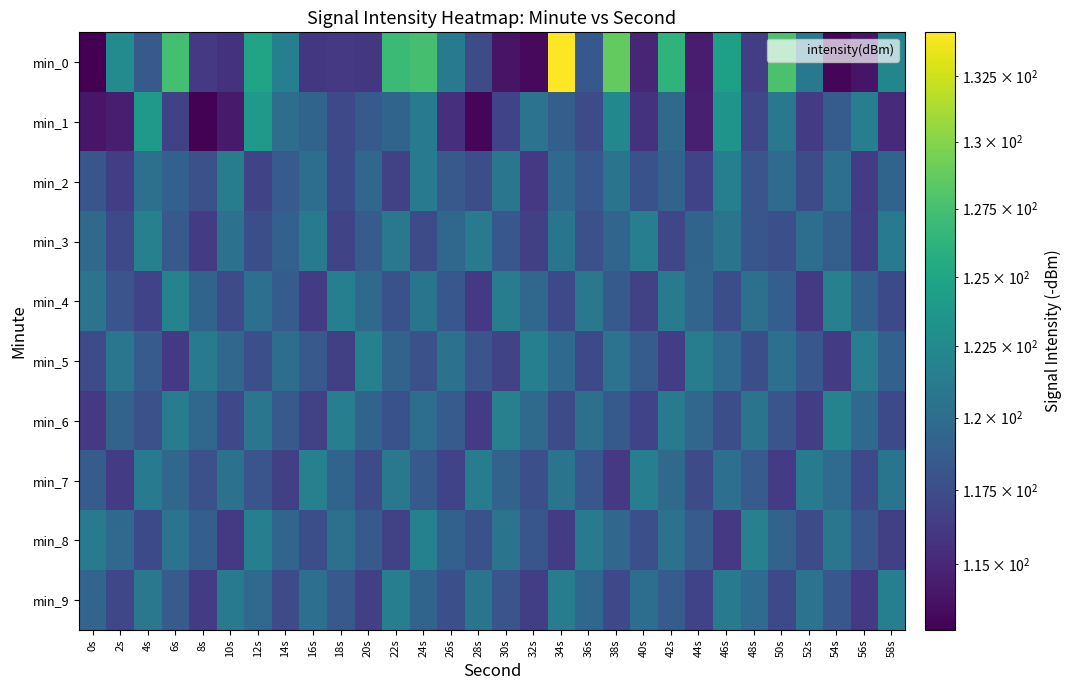

Reading left to right, transcribe all the data shown in this chart.

min_0: 0s=112.8	2s=122.7	4s=118.4	6s=127.5	8s=116.1	10s=115.7	12s=124.9	14s=121.6	16s=116.1	18s=116.1	20s=116.0	22s=127.0	24s=127.5	26s=121.1	28s=117.5	30s=113.9	32s=113.3	34s=134.2	36s=118.3	38s=128.7	40s=115.0	42s=126.3	44s=114.3	46s=124.5	48s=116.4	50s=127.6	52s=121.0	54s=113.2	56s=113.9	58s=122.2
min_1: 0s=114.0	2s=114.5	4s=123.9	6s=116.8	8s=113.0	10s=114.3	12s=123.9	14s=120.1	16s=119.3	18s=117.2	20s=118.5	22s=119.3	24s=121.1	26s=115.6	28s=113.2	30s=116.8	32s=120.5	34s=118.9	36s=117.4	38s=122.3	40s=115.7	42s=119.8	44s=114.6	46s=123.4	48s=117.1	50s=120.9	52s=116.3	54s=118.7	56s=121.5	58s=115.2
min_2: 0s=118.2	2s=116.5	4s=120.3	6s=119.1	8s=117.8	10s=121.4	12s=116.9	14s=118.6	16s=120.1	18s=117.3	20s=119.5	22s=116.7	24s=121.2	26s=118.4	28s=117.6	30s=120.8	32s=116.1	34s=119.7	36s=118.3	38s=120.6	40s=117.9	42s=119.2	44s=116.8	46s=121.6	48s=118.1	50s=119.9	52s=117.5	54s=120.2	56s=116.4	58s=119.3
min_3: 0s=119.8	2s=117.2	4s=121.7	6s=118.5	8s=116.3	10s=120.4	12s=117.6	14s=119.1	16s=121.3	18s=116.9	20s=118.7	22s=120.9	24s=117.4	26s=119.6	28s=121.1	30s=118.3	32s=116.6	34s=120.7	36s=117.8	38s=119.4	40s=121.5	42s=117.1	44s=119.3	46s=120.6	48s=118.2	50s=117.7	52s=120.1	54s=118.9	56s=116.5	58s=121.2
min_4: 0s=120.5	2s=118.1	4s=116.8	6s=121.9	8s=119.3	10s=117.5	12s=120.2	14s=118.7	16s=116.4	18s=121.6	20s=119.8	22s=117.9	24s=120.7	26s=118.3	28s=116.1	30s=121.4	32s=119.6	34s=117.2	36s=120.9	38s=118.5	40s=116.7	42s=121.1	44s=119.4	46s=117.6	48s=120.3	50s=118.8	52s=116.2	54s=121.7	56s=119.1	58s=117.3
min_5: 0s=117.4	2s=120.8	4s=118.6	6s=116.2	8s=121.3	10s=119.5	12s=117.7	14s=120.1	16s=118.4	18s=116.6	20s=121.8	22s=119.2	24s=117.8	26s=120.4	28s=118.1	30s=116.9	32s=121.6	34s=119.7	36s=117.3	38s=120.5	40s=118.7	42s=116.5	44s=121.4	46s=119.9	48s=117.6	50s=120.2	52s=118.3	54s=116.3	56s=121.5	58s=119.1
min_6: 0s=116.1	2s=119.2	4s=117.8	6s=121.4	8s=119.6	10s=117.2	12s=120.8	14s=118.4	16s=116.7	18s=121.5	20s=119.3	22s=117.9	24s=120.1	26s=118.6	28s=116.4	30s=121.7	32s=119.8	34s=117.4	36s=120.3	38s=118.5	40s=116.8	42s=121.2	44s=119.5	46s=117.6	48s=120.6	50s=118.2	52s=116.5	54s=121.9	56s=119.7	58s=117.3
min_7: 0s=118.7	2s=116.3	4s=121.1	6s=119.6	8s=117.8	10s=120.4	12s=118.1	14s=116.6	16s=121.7	18s=119.3	20s=117.5	22s=120.9	24s=118.5	26s=116.8	28s=121.4	30s=119.2	32s=117.7	34s=120.6	36s=118.3	38s=116.1	40s=121.5	42s=119.8	44s=117.4	46s=120.2	48s=118.6	50s=116.4	52s=121.3	54s=119.9	56s=117.2	58s=120.7
min_8: 0s=121.2	2s=119.7	4s=117.3	6s=120.5	8s=118.8	10s=116.2	12s=121.6	14s=119.4	16s=117.6	18s=120.3	20s=118.5	22s=116.7	24s=121.8	26s=119.1	28s=117.8	30s=120.6	32s=118.2	34s=116.4	36s=121.3	38s=119.5	40s=117.7	42s=120.4	44s=118.6	46s=116.1	48s=121.7	50s=119.2	52s=117.4	54s=120.8	56s=118.3	58s=116.6
min_9: 0s=119.4	2s=117.1	4s=120.9	6s=118.6	8s=116.3	10s=121.1	12s=119.7	14s=117.5	16s=120.2	18s=118.4	20s=116.6	22s=121.5	24s=119.3	26s=117.7	28s=120.7	30s=118.1	32s=116.5	34s=121.4	36s=119.6	38s=117.2	40s=120.1	42s=118.7	44s=116.8	46s=121.2	48s=119.9	50s=117.3	52s=120.5	54s=118.3	56s=116.1	58s=121.6